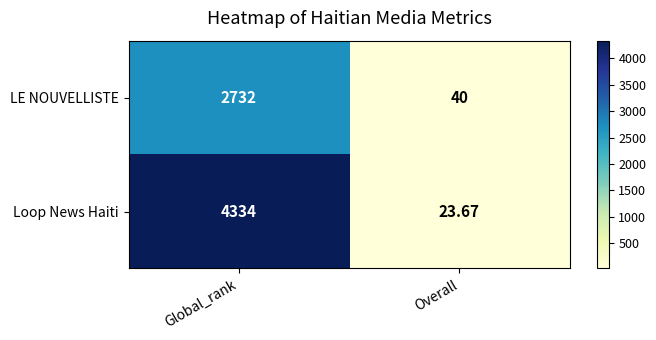

Which label corresponds to the largest value in the chart?

Global_rank